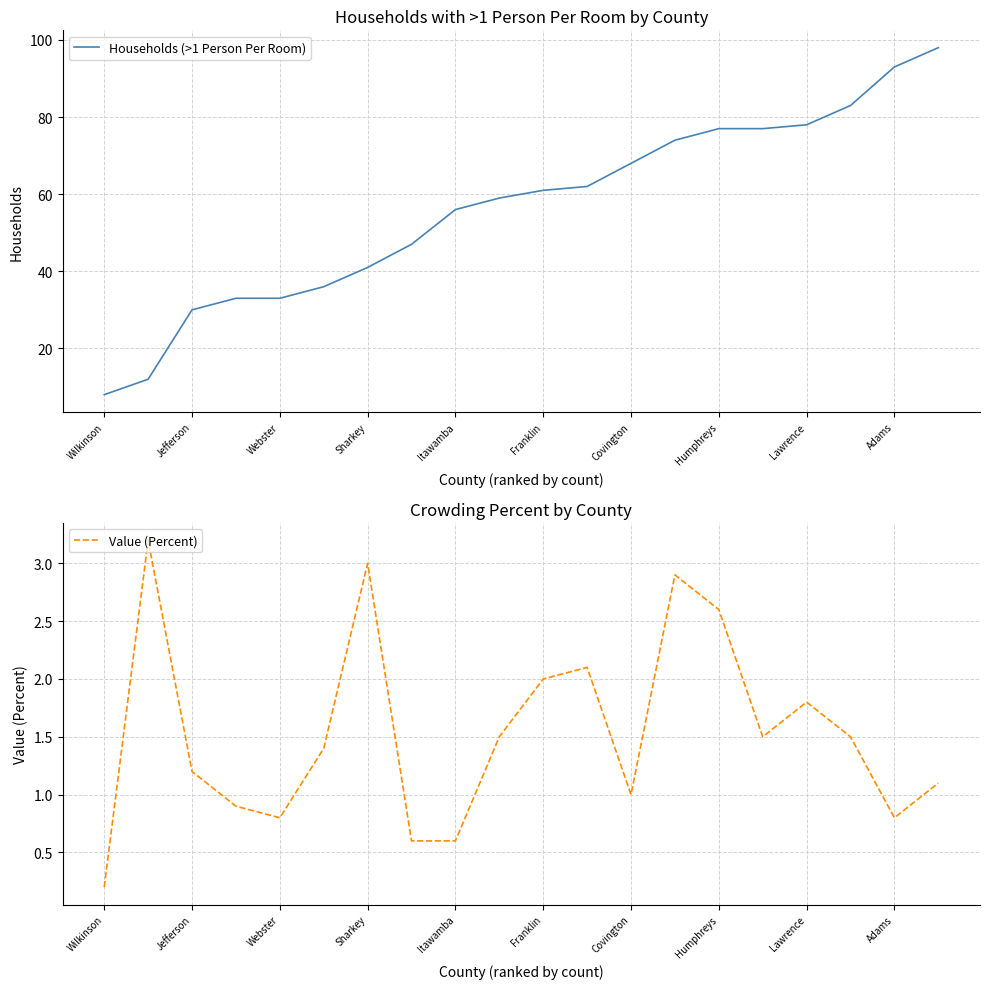

What is the minimum value for Households (>1 Person Per Room)?

8